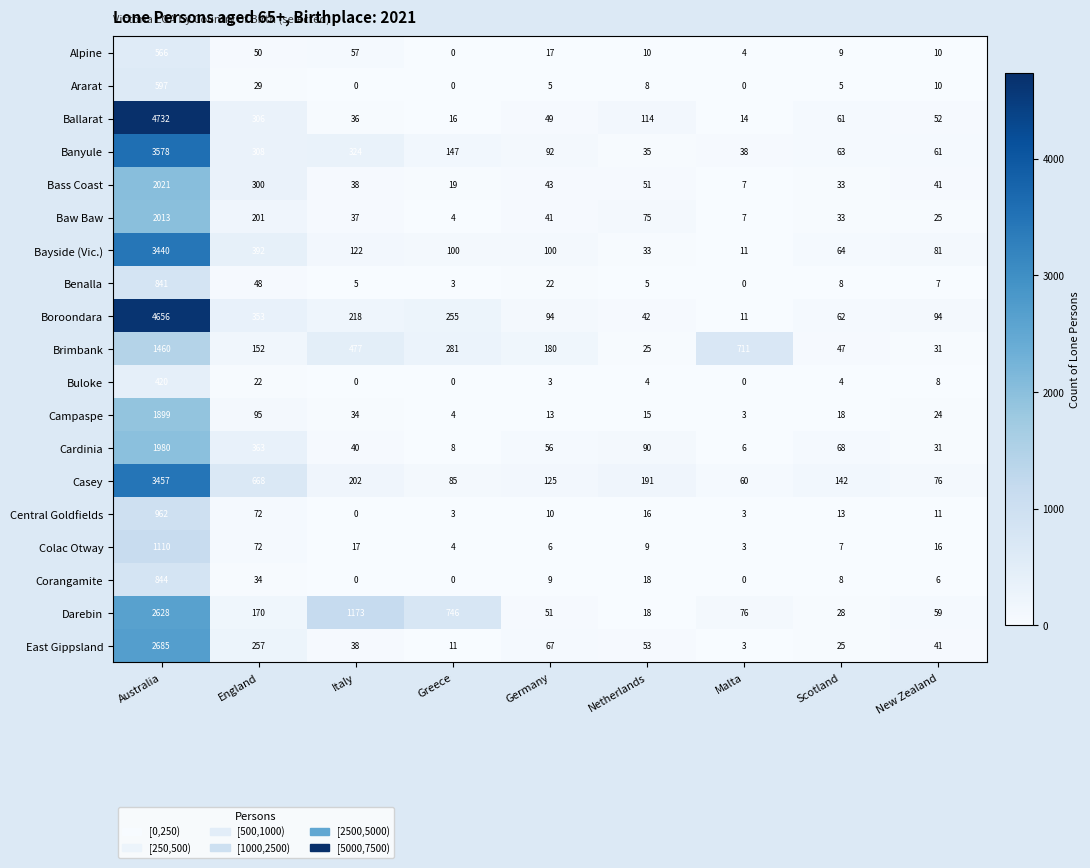

At which category does the chart reach its peak across all series?

Australia